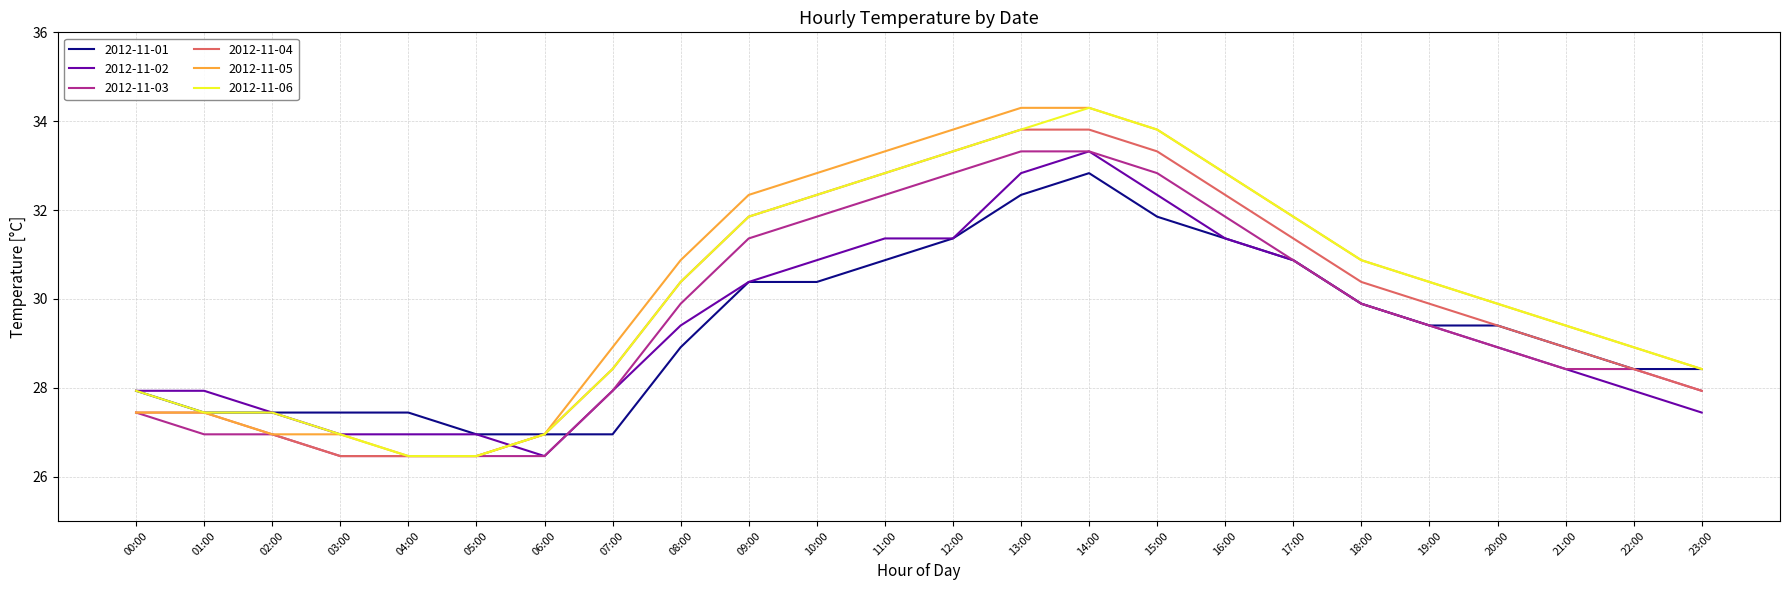

Between which two adjacent categories do 2012-11-04 and 2012-11-02 first intersect?

05:00 and 06:00